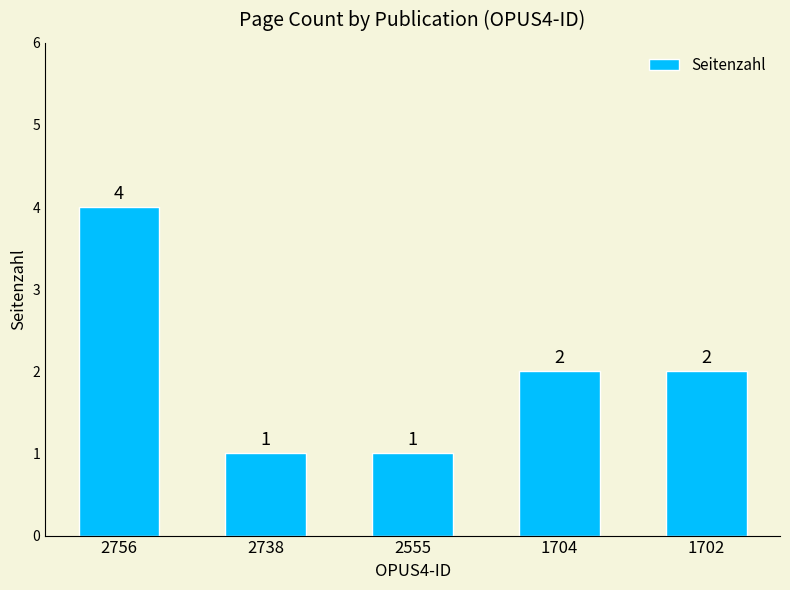

Approximately how many times larger is the value at 1704 compared to 2738?

2.0